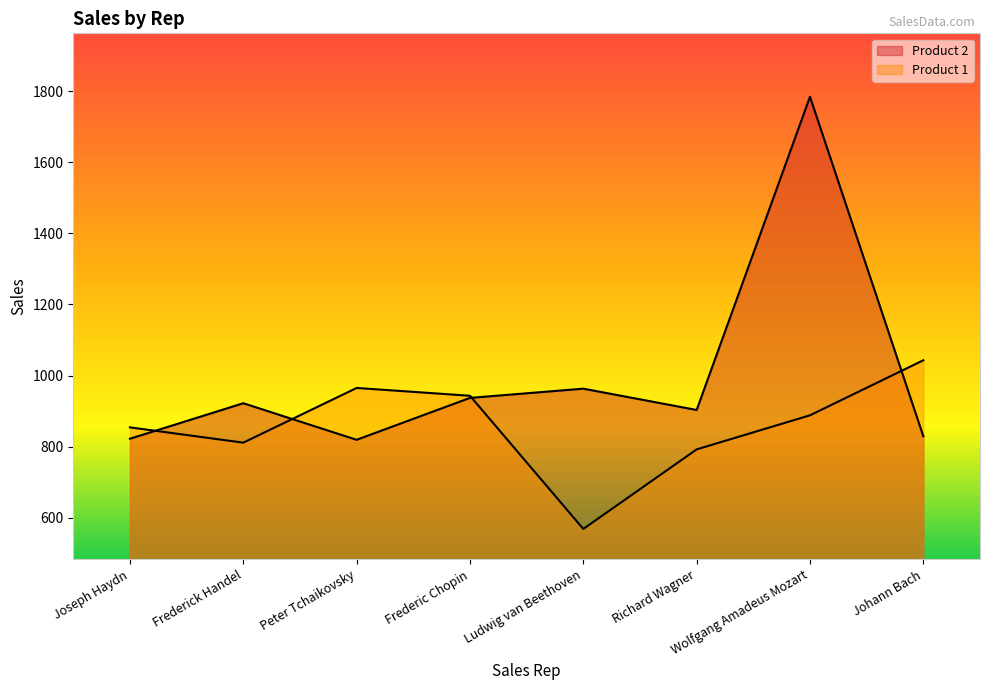

How many lines are shown in the chart?

2